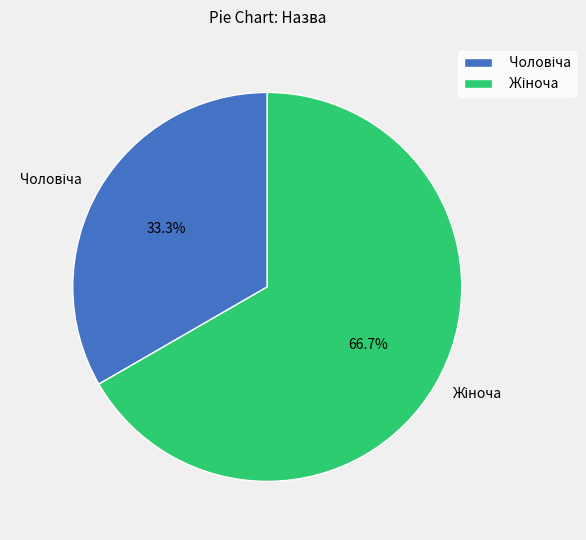

How many slices are in this pie chart?

2